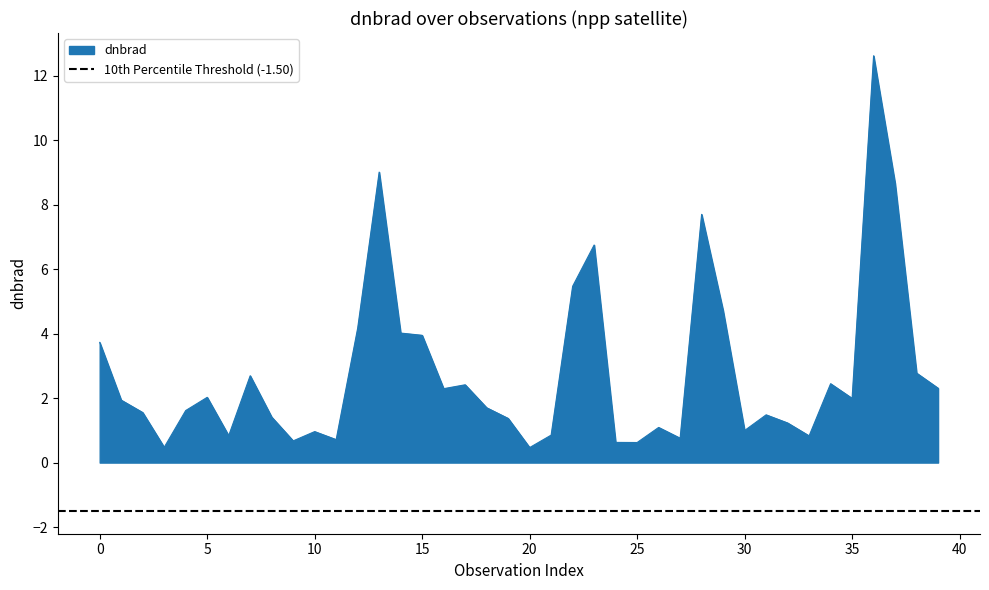

What is the minimum value for dnbrad?

0.5